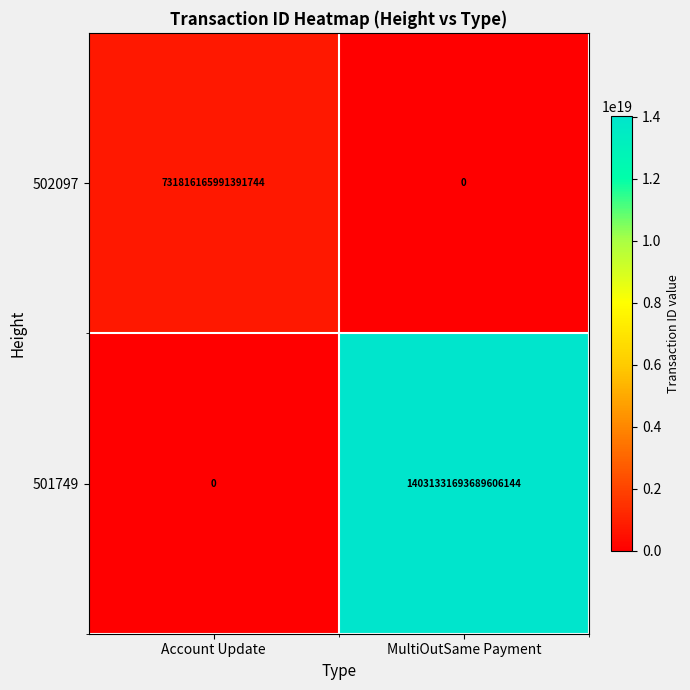

Between Account Update and MultiOutSame Payment, which series saw the biggest shift?

501749